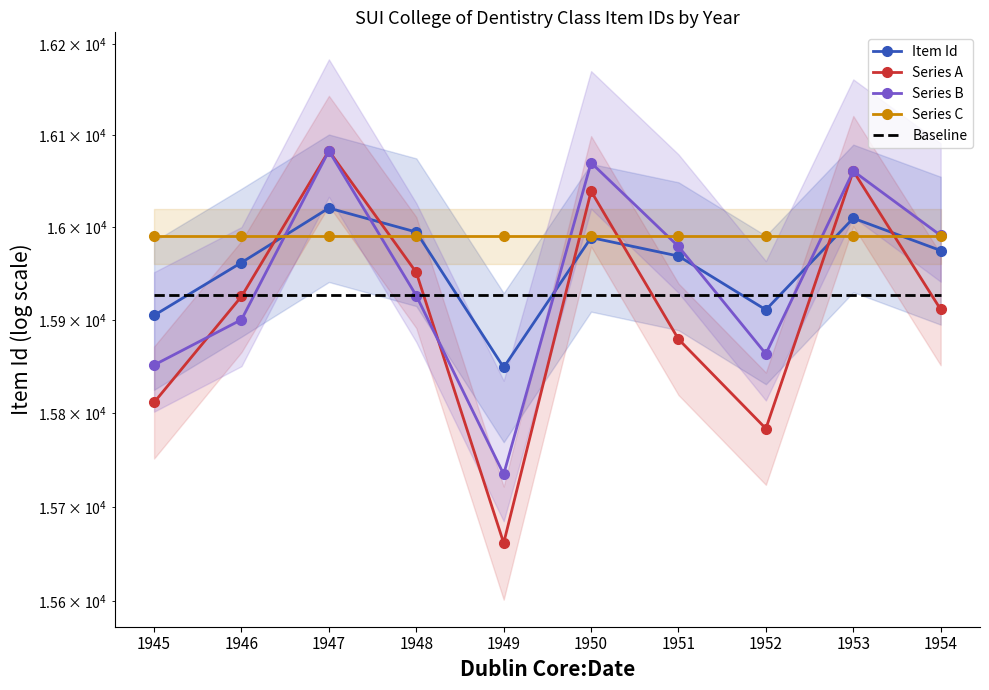

The Item Id series shows 16010.0 at 1953. True or false?

True